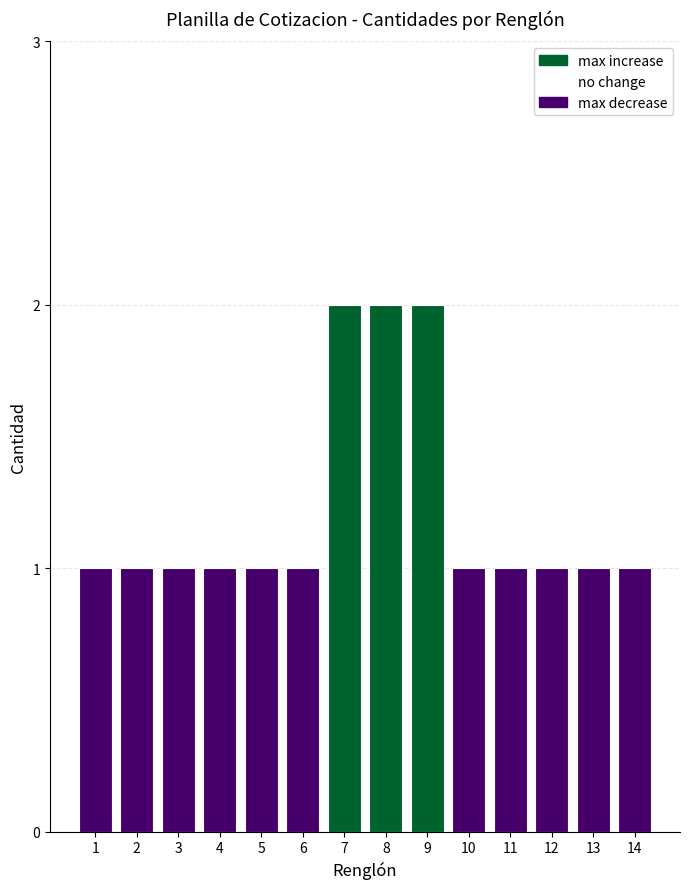

How many bars are there in total?

14